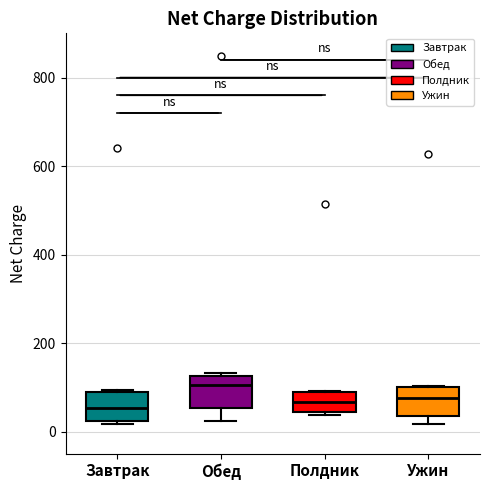

Reading left to right, read every box against the y-axis: the position of its median line, the range the box covers, and the ends of its whiskers. The values are not printed on the chart, so give them approximately, as read against the axis.

Завтрак: median 60, box 20 to 100, whiskers 20 (just below the box's lower edge) to 100
Обед: median 100, box 60 to 120, whiskers 20 to 140
Полдник: median 60, box 40 to 80, whiskers 40 (just below the box's lower edge) to 100
Ужин: median 80, box 40 to 100, whiskers 20 to 100